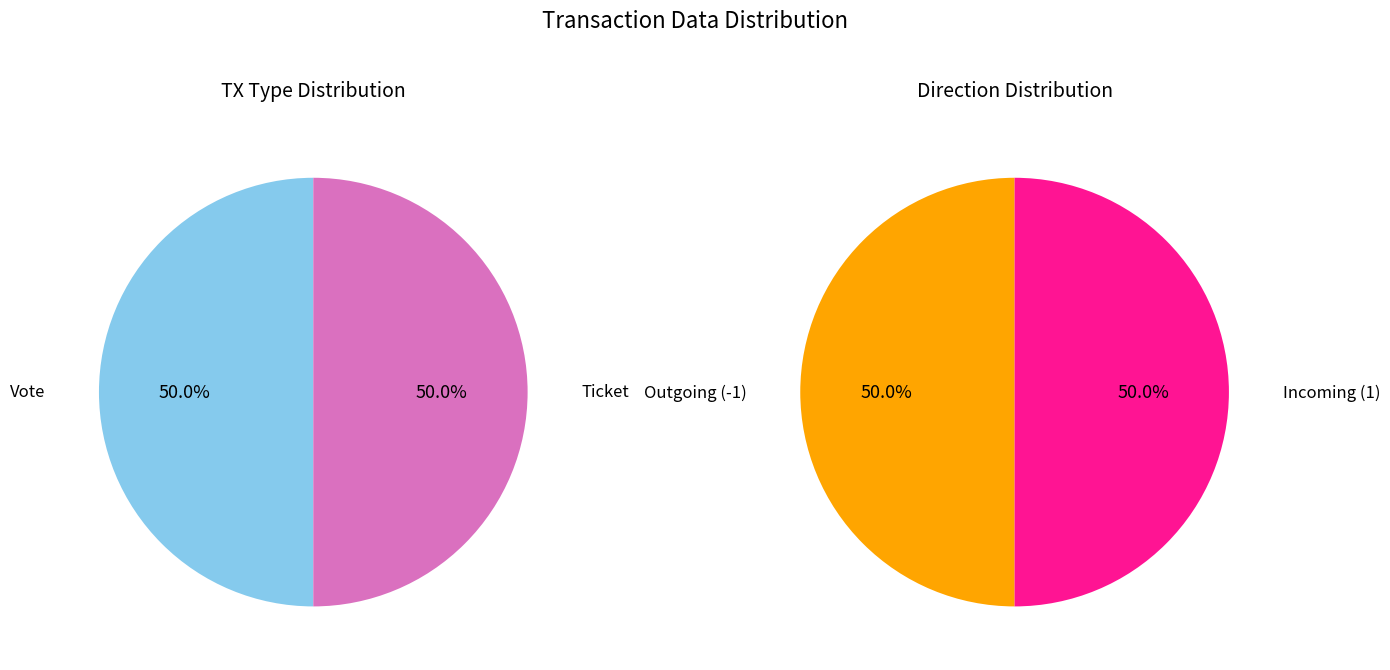

To the nearest percent, what percentage of the pie is Vote?

50%